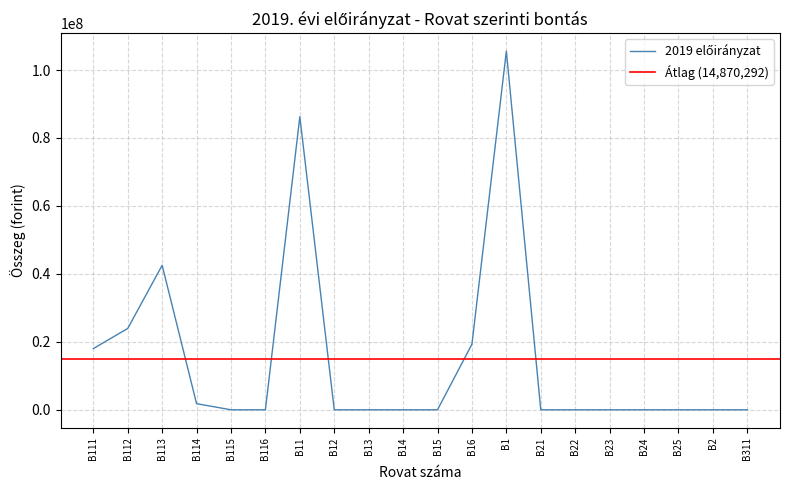

What is the label of the 13th point from the right?

B12